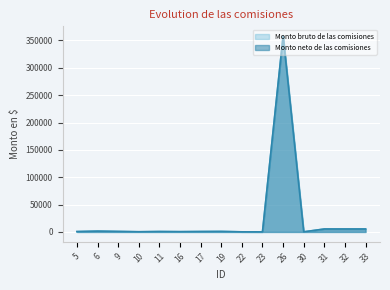

Reading right to left, list all the values displayed in this chart.

Monto bruto de las comisiones: 5346.7	5346.7	5346.7	160.0	357957.4	80.0	160.0	880.0	720.0	480.0	720.0	320.0	880.0	1440.0	640.0
Monto neto de las comisiones: 5346.7	5346.7	5346.7	160.0	357957.4	80.0	160.0	880.0	720.0	480.0	720.0	320.0	880.0	1440.0	640.0